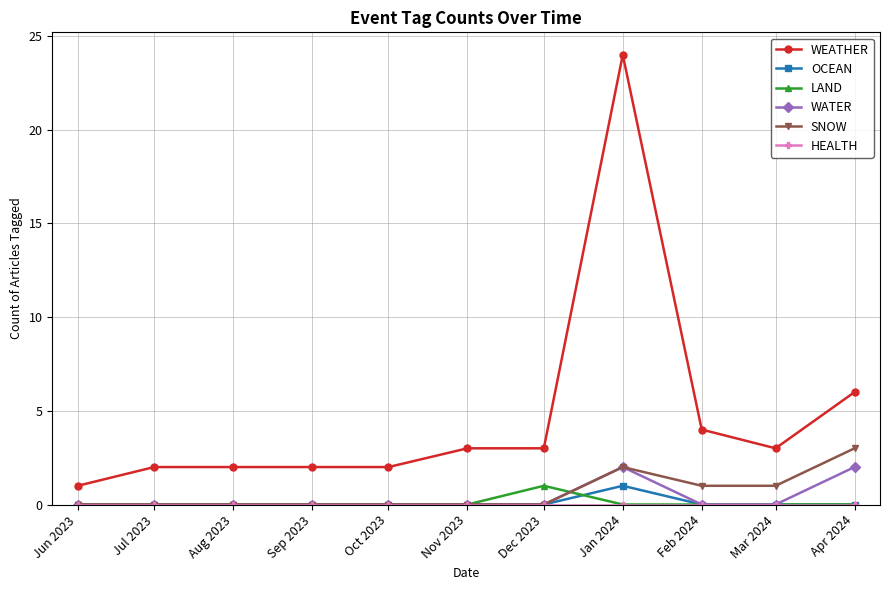

At which label is WEATHER closest to 12?

Apr 2024